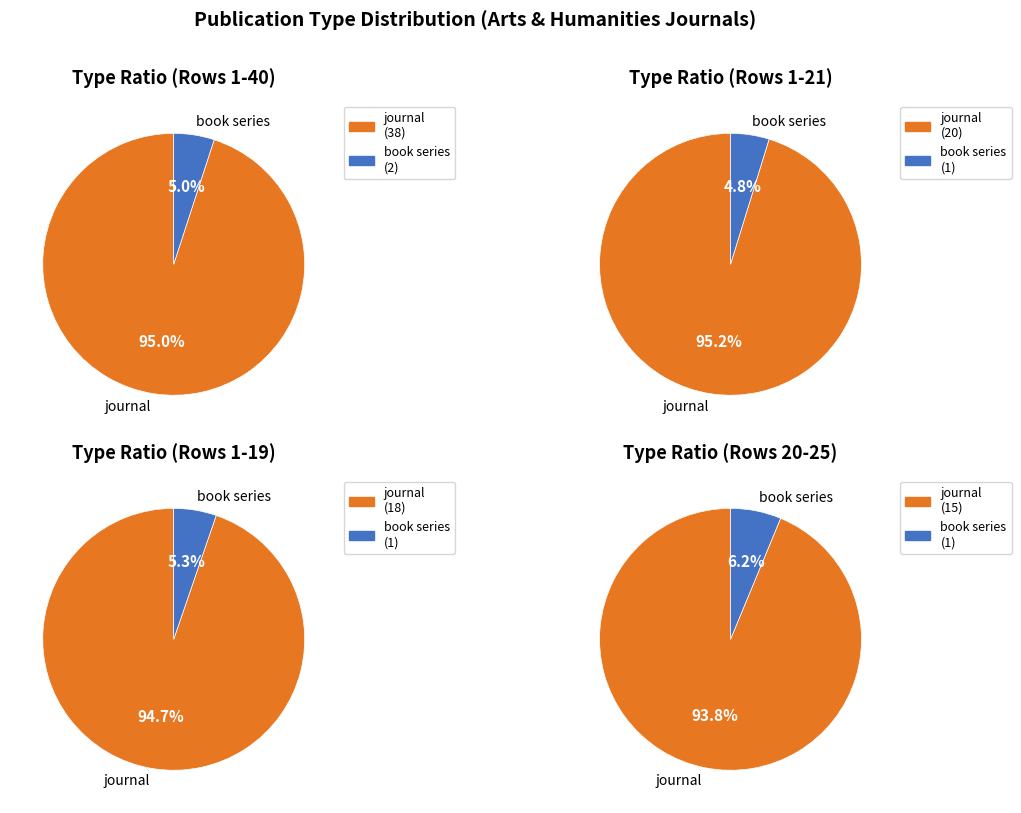

What is the total percentage of book series and journal?

100.0%